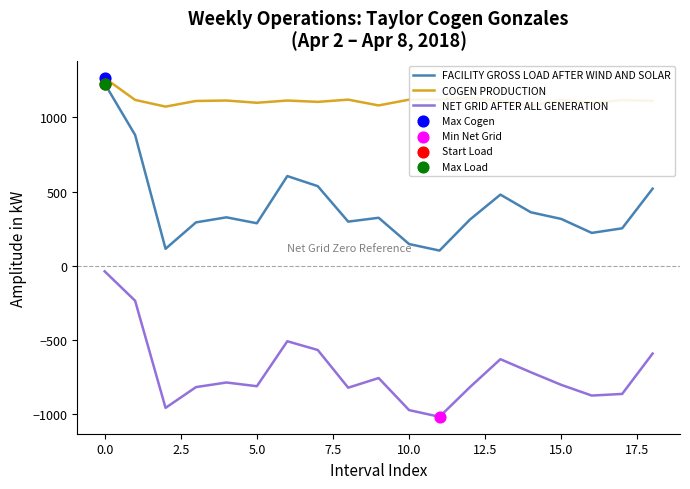

Which series has the largest range (max minus min)?

FACILITY GROSS LOAD AFTER WIND AND SOLAR